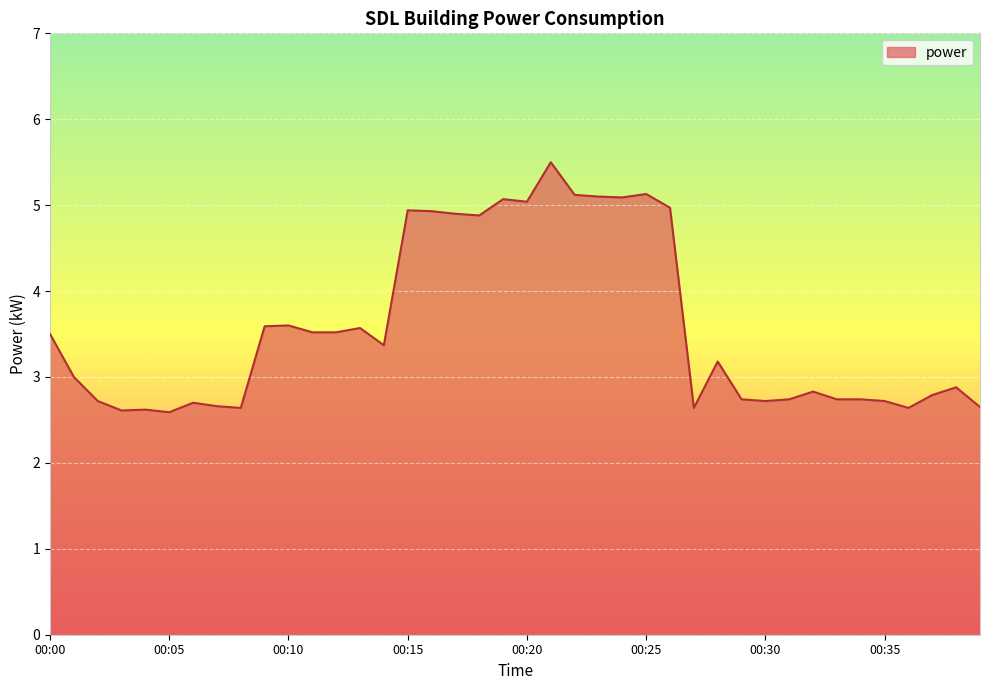

What is the maximum value shown in the chart?

5.5